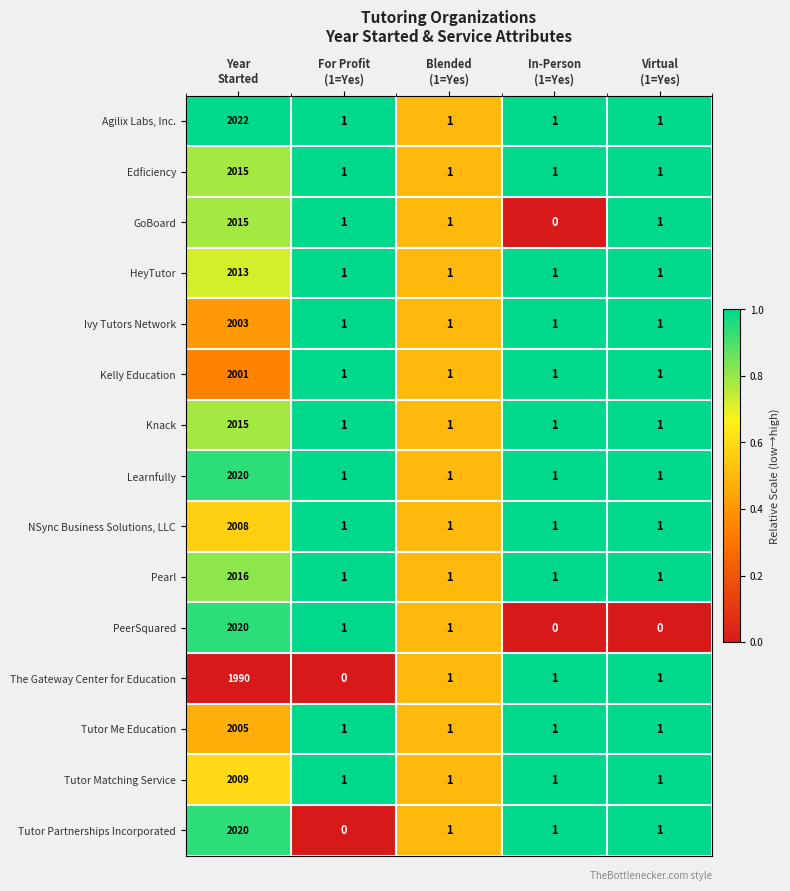

What is the average value of the Ivy Tutors Network series?

401